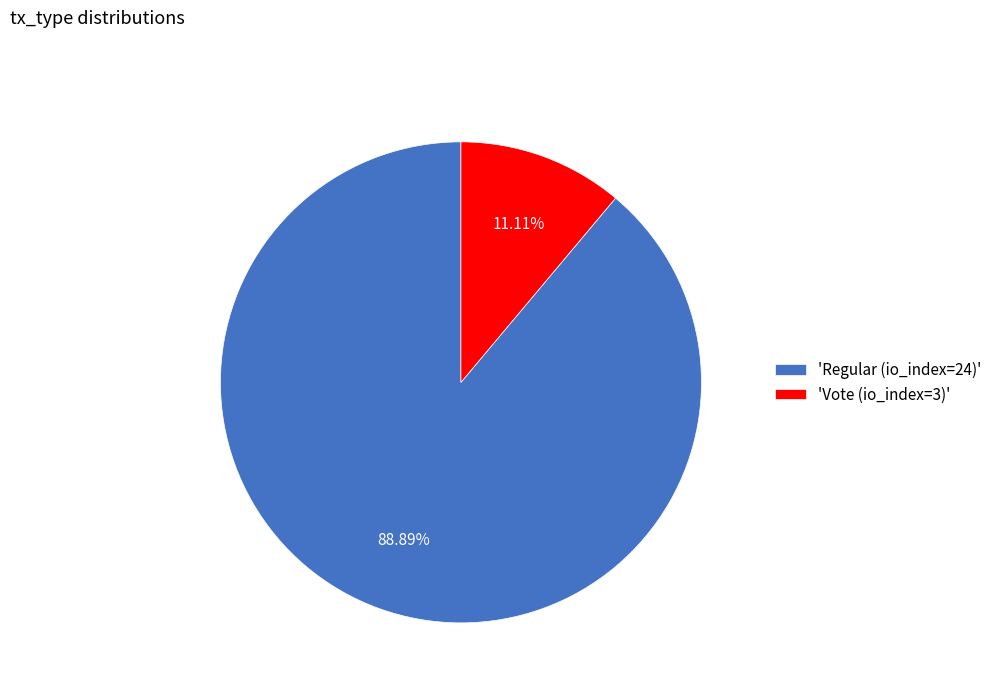

How many segments does this pie chart have?

2